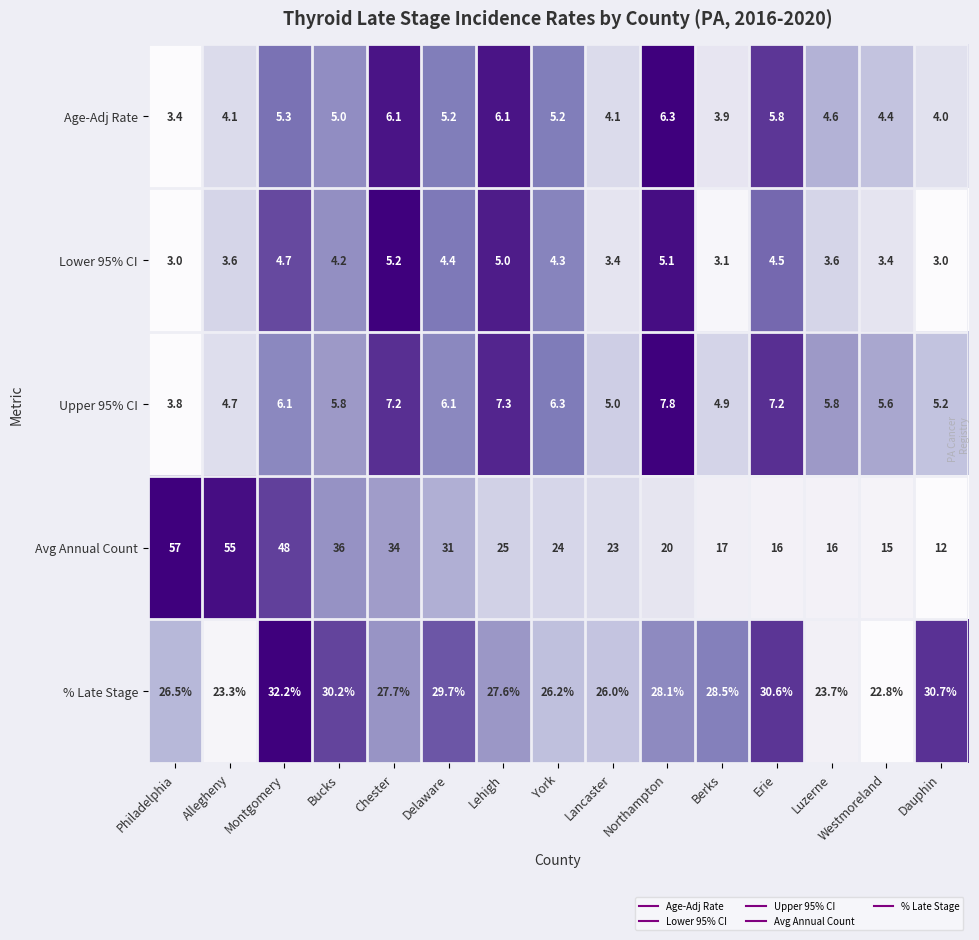

How many data points in % Late Stage are less than 27?

6